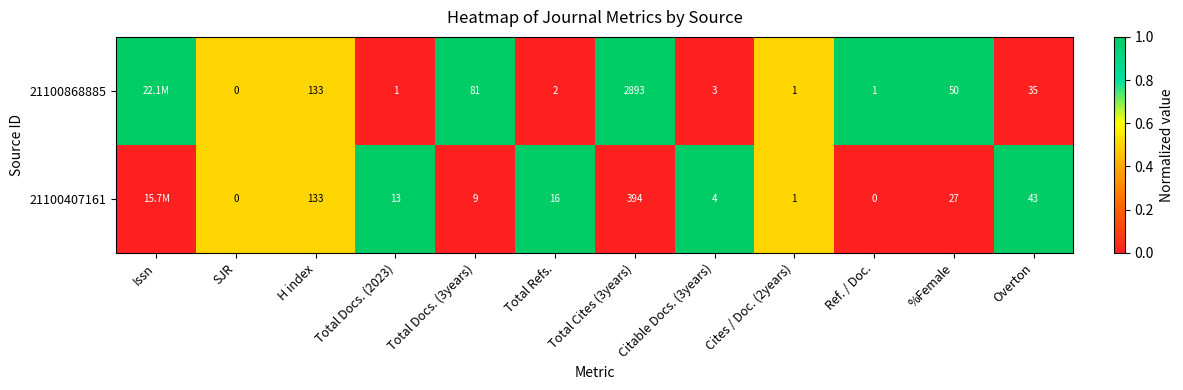

What is the difference between the highest and lowest values at Total Refs.?

14